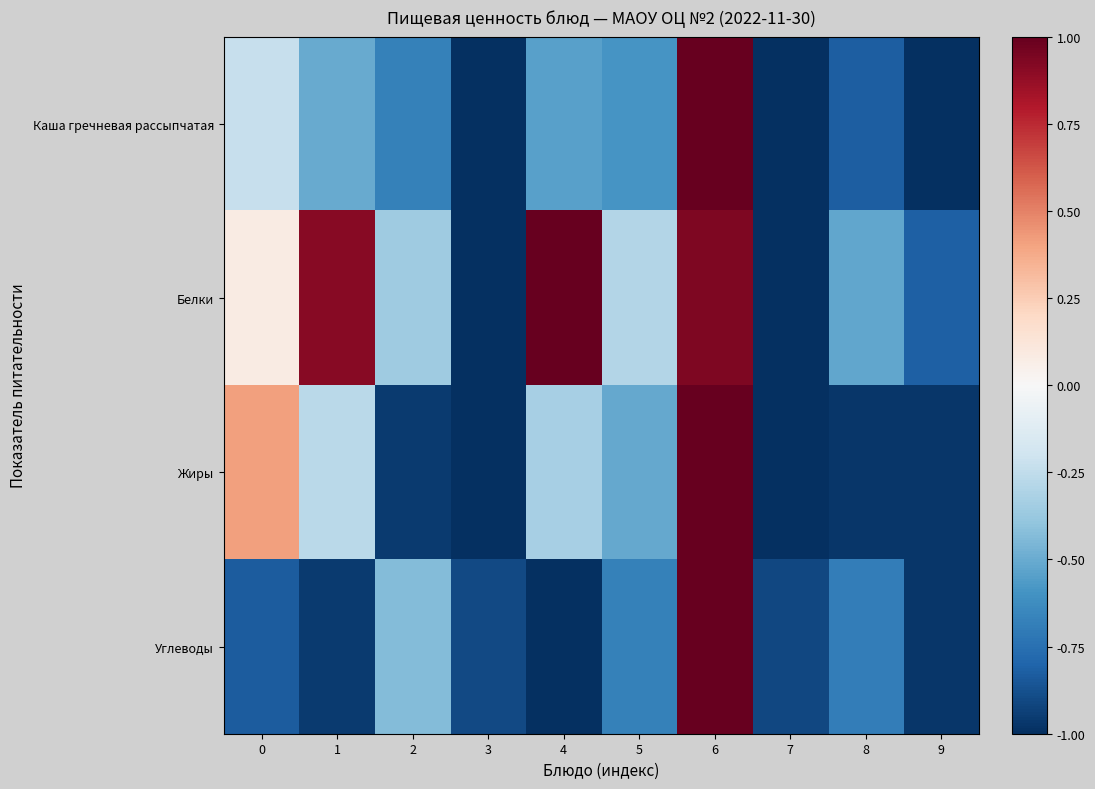

Between 1 and 2, which series saw the biggest shift?

Белки